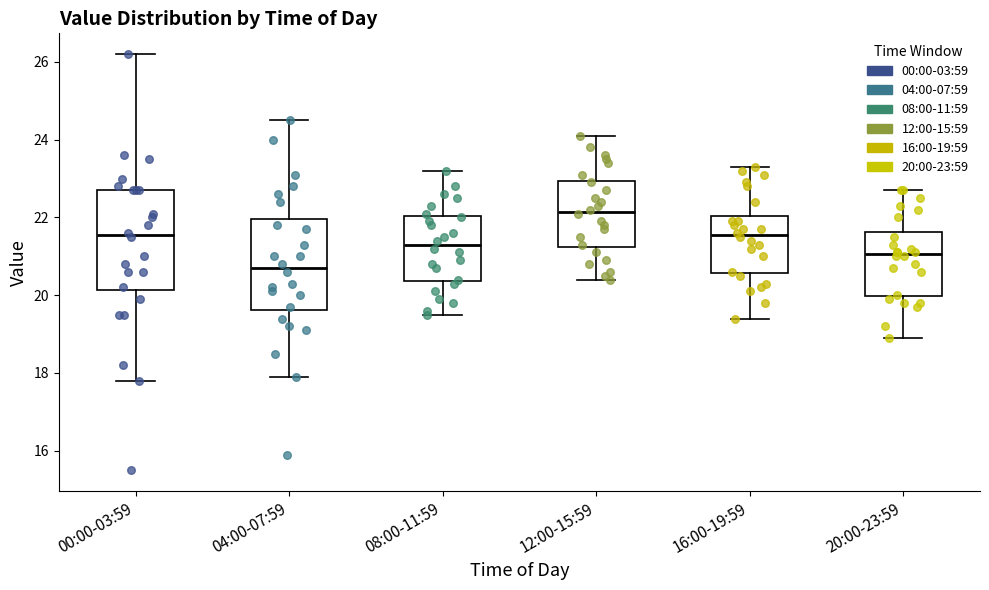

Reading left to right, transcribe this box plot: for each box, give where its median line is, the range the box spans, and where its two whiskers end, as read against the y-axis. The values are not printed on the chart, so give them approximately, as read against the axis.

00:00-03:59: median 21.6, box 20.2 to 22.8, whiskers 17.8 to 26.2
04:00-07:59: median 20.8, box 19.6 to 22.0, whiskers 18.0 to 24.6
08:00-11:59: median 21.4, box 20.4 to 22.0, whiskers 19.6 to 23.2
12:00-15:59: median 22.2, box 21.2 to 23.0, whiskers 20.4 to 24.2
16:00-19:59: median 21.6, box 20.6 to 22.0, whiskers 19.4 to 23.4
20:00-23:59: median 21.0, box 20.0 to 21.6, whiskers 19.0 to 22.8